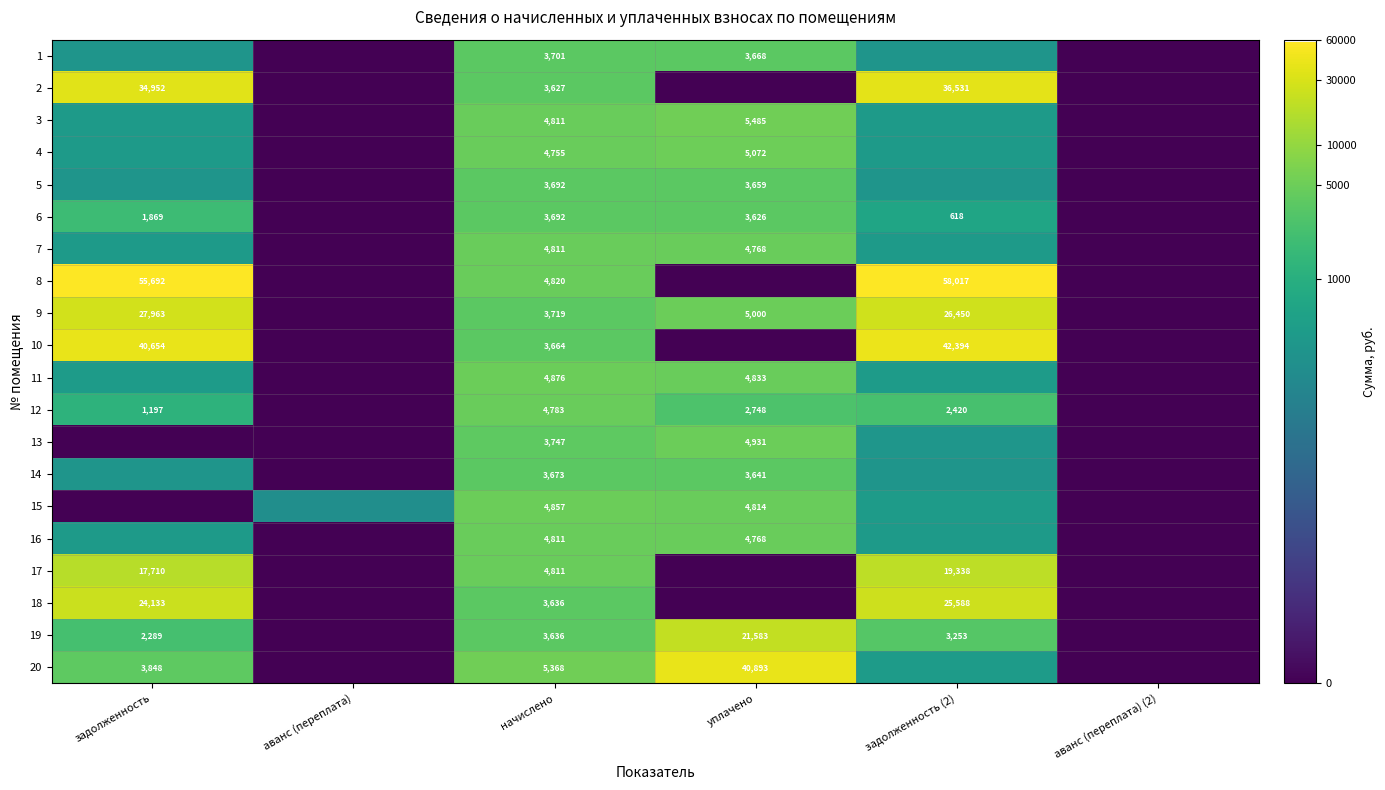

Is the value of 2 at начислено greater than the value of 4 at начислено?

No